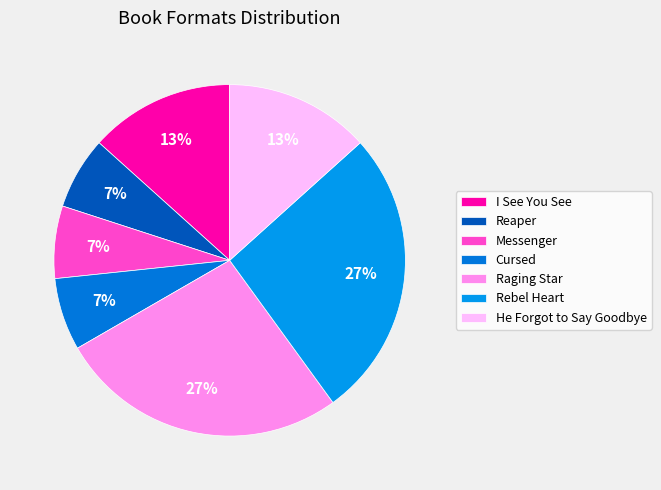

The Rebel Heart slice represents 36% of the pie. True or false?

False